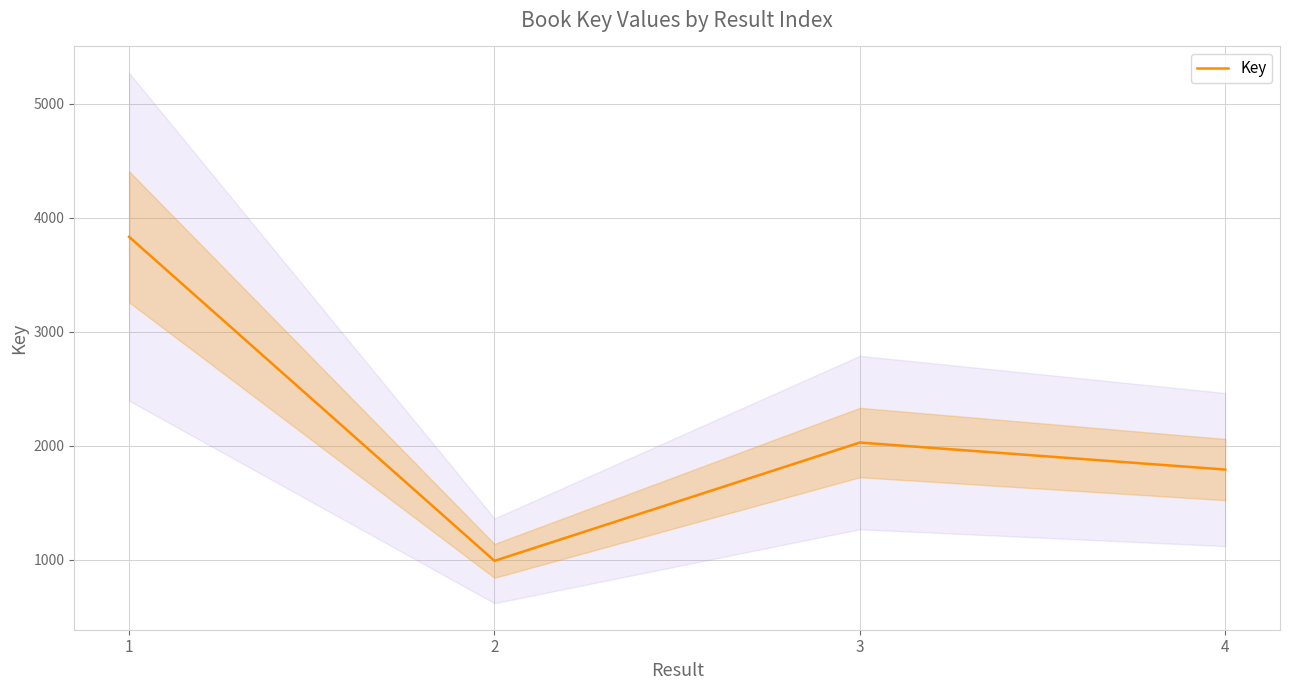

What is the change in value from 1 to 4?

-2042